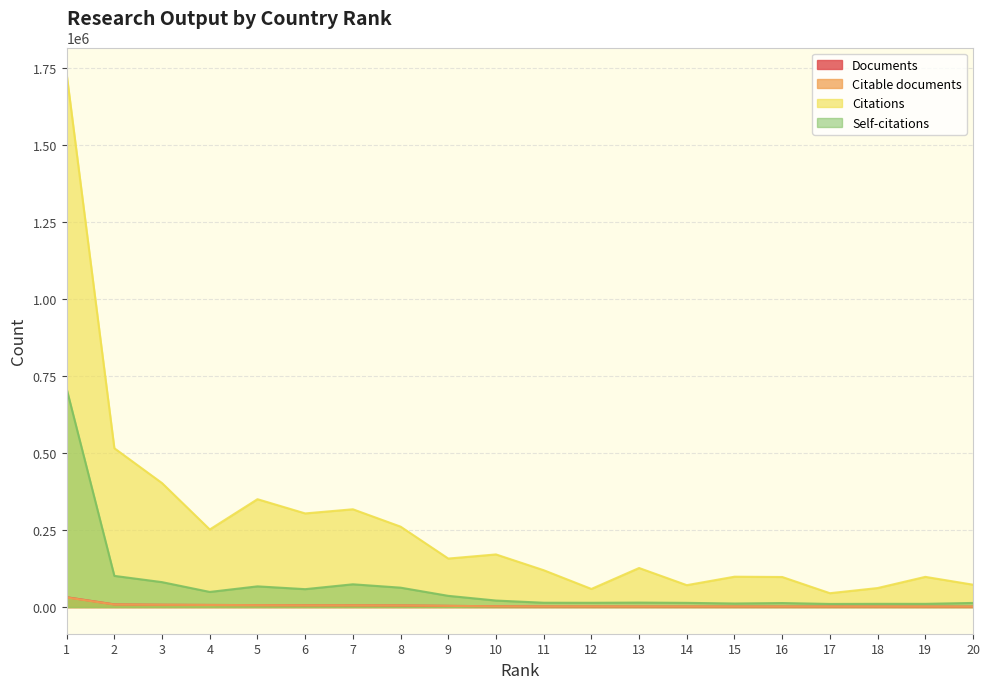

Is the value of Citations at 16 greater than the value of Self-citations at 8?

Yes